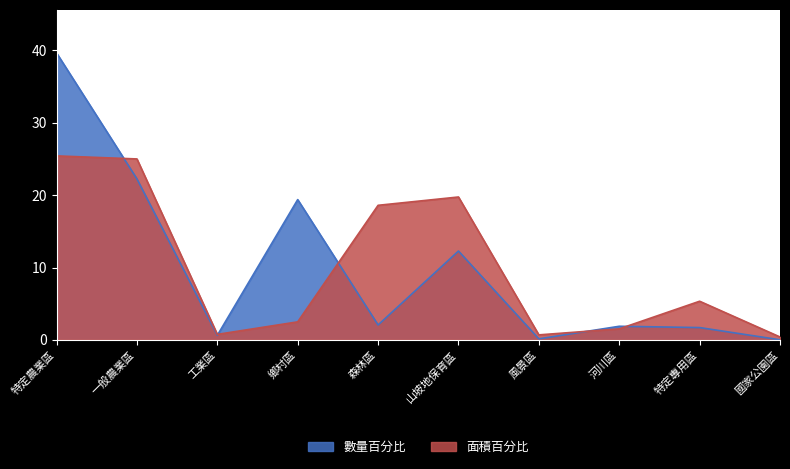

What is the label of the 1st point from the left?

特定農業區